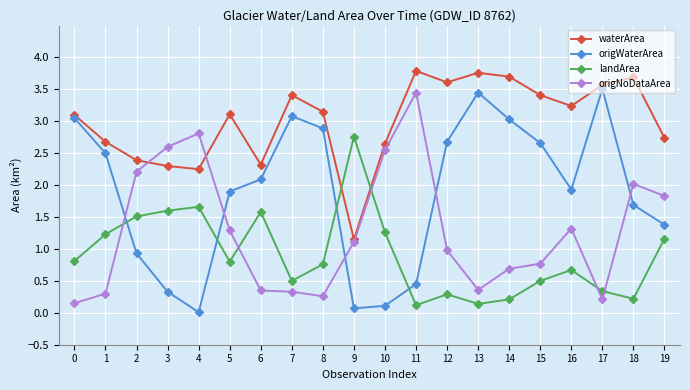

How many categories are shown in the chart?

20